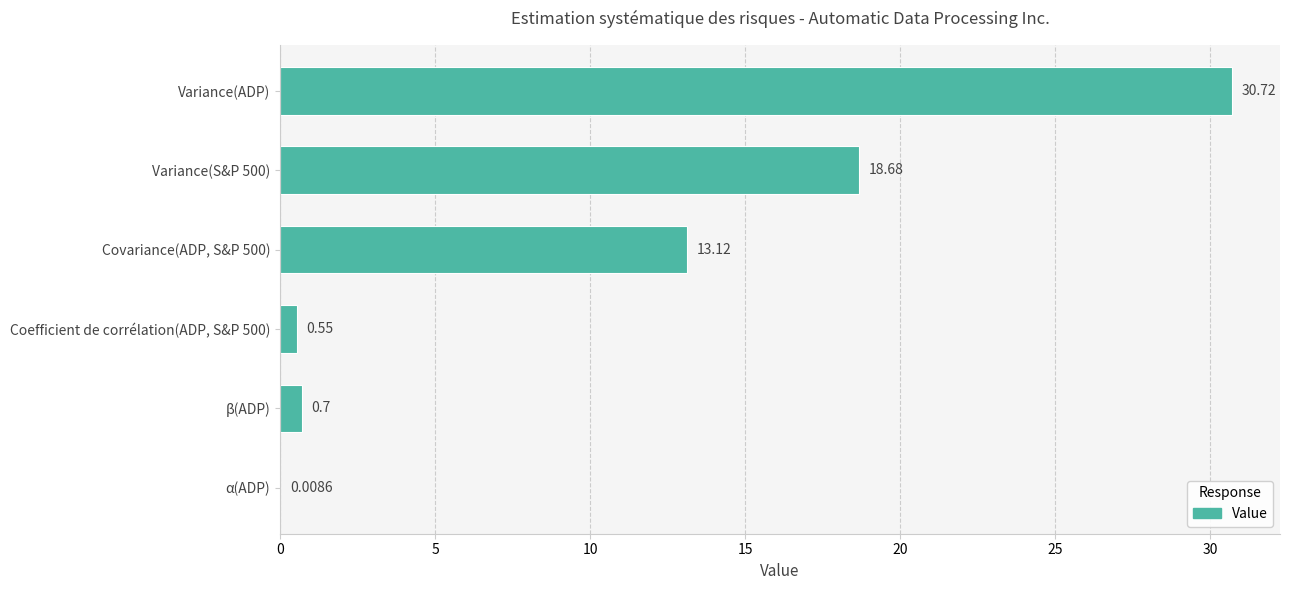

How many distinct data groups are displayed?

1